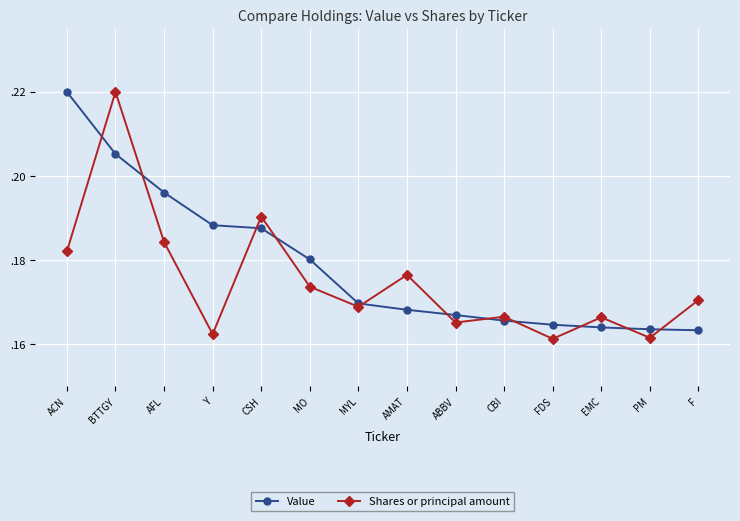

What are all the series names shown in the legend?

Value, Shares or principal amount